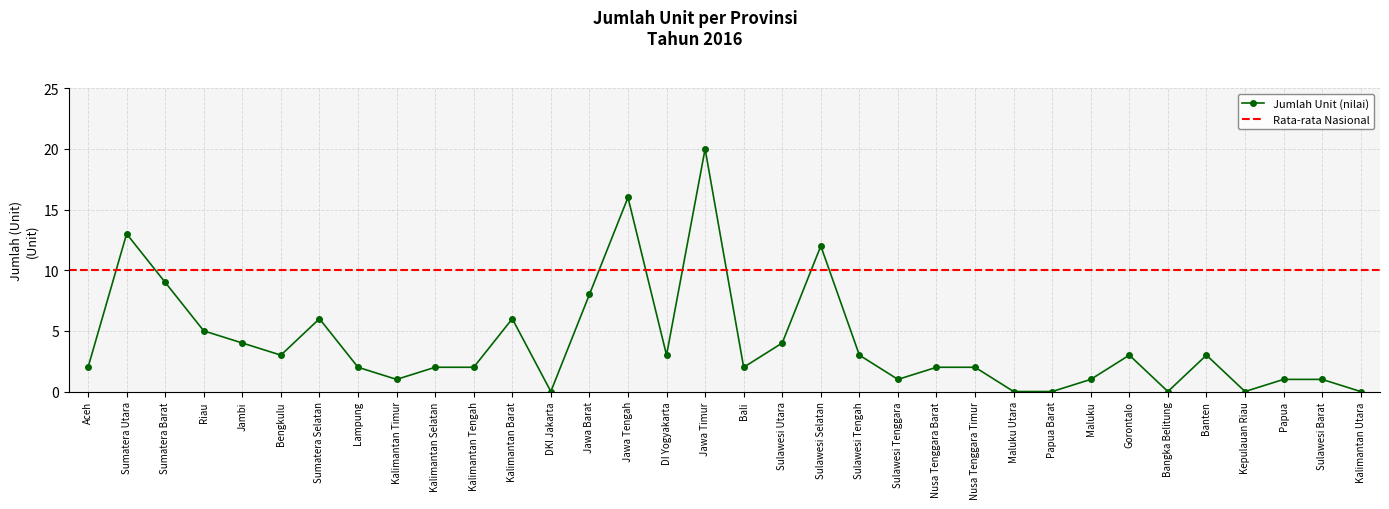

How many values are below 2?

11